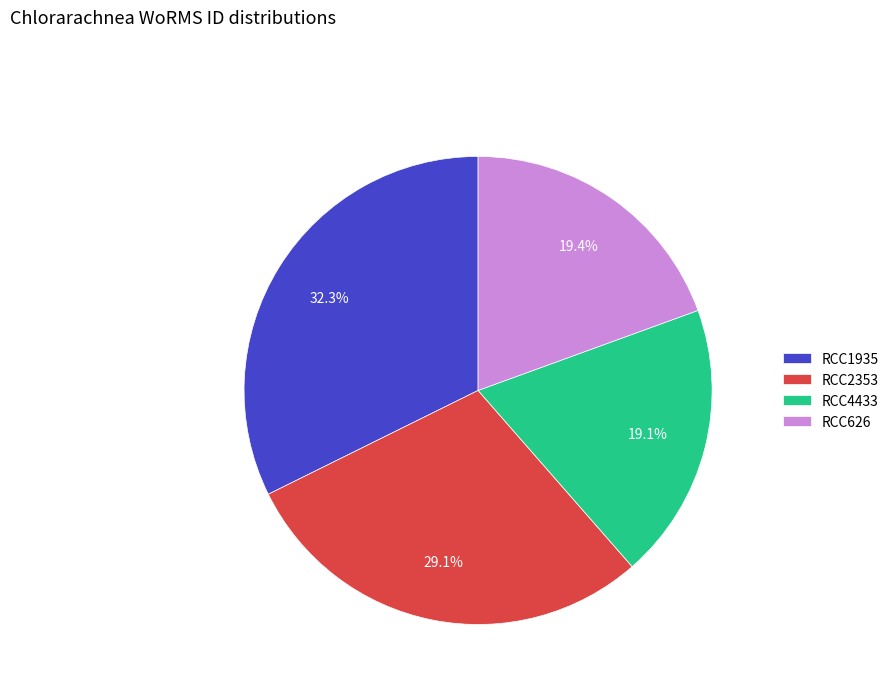

Which has a higher value, RCC2353 or RCC4433?

RCC2353